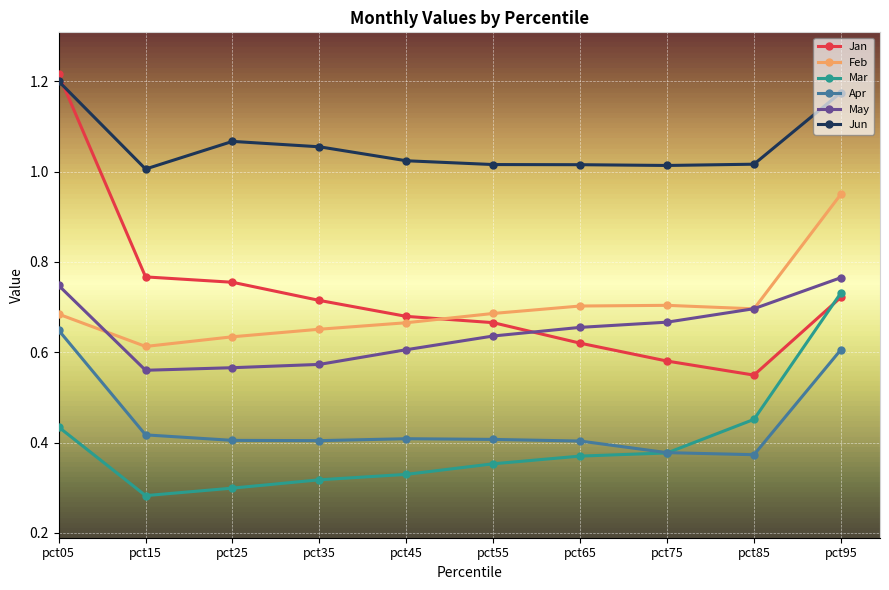

At pct65, list the series in order from largest to smallest.

Jun, Feb, May, Jan, Apr, Mar